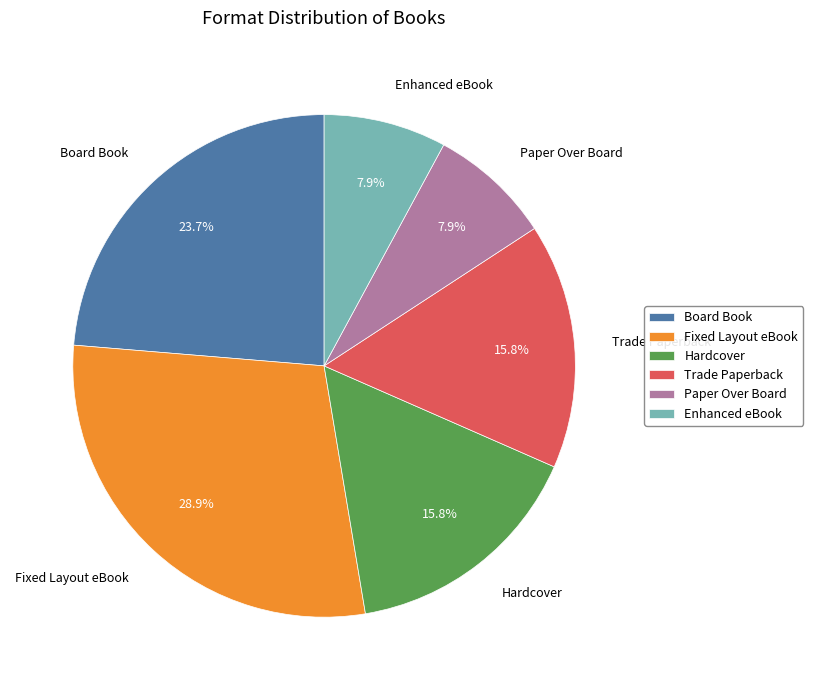

Which category has the biggest portion of the pie?

Fixed Layout eBook